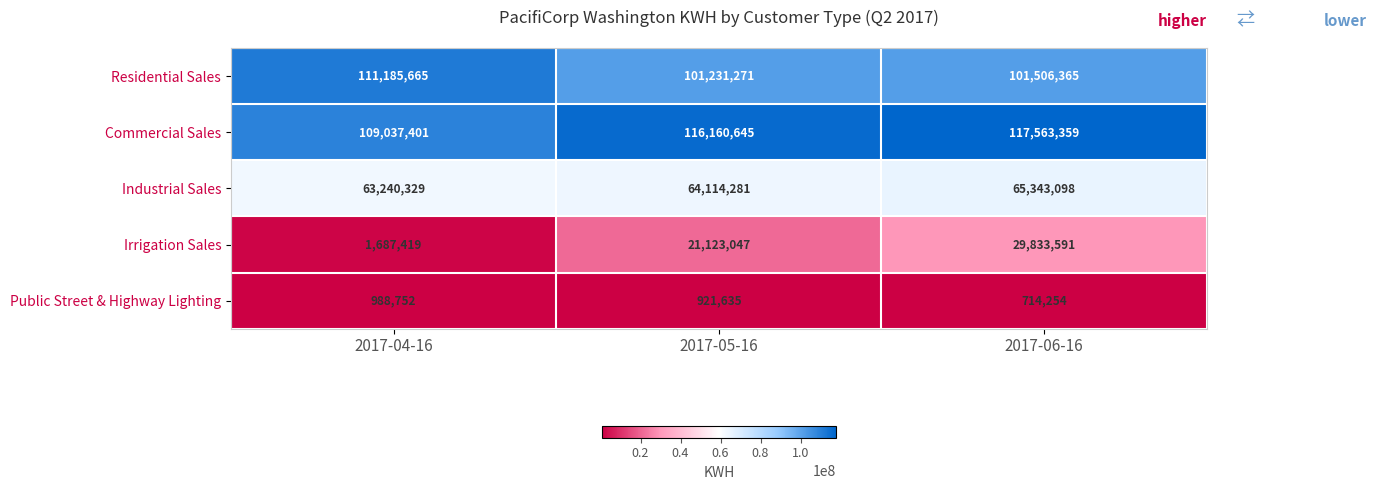

How many data points does each series have?

3